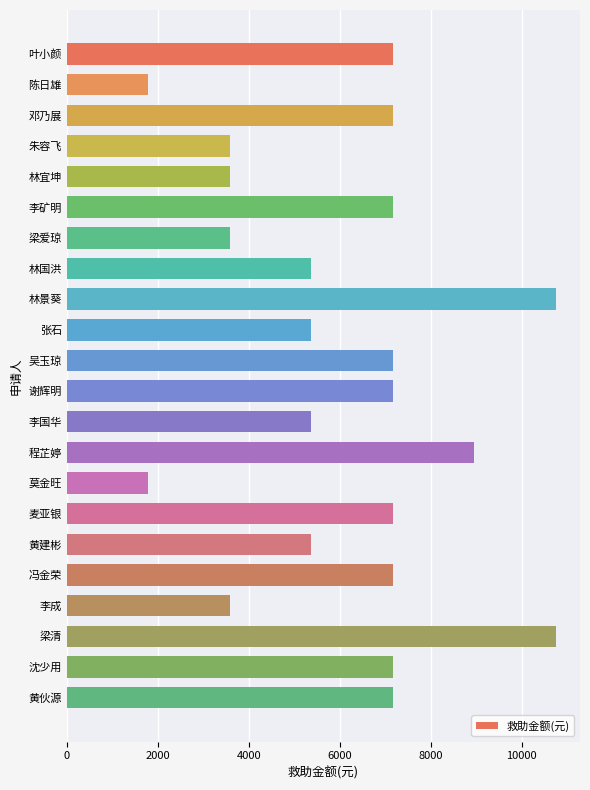

The value at 李矿明 is 10862. True or false?

False